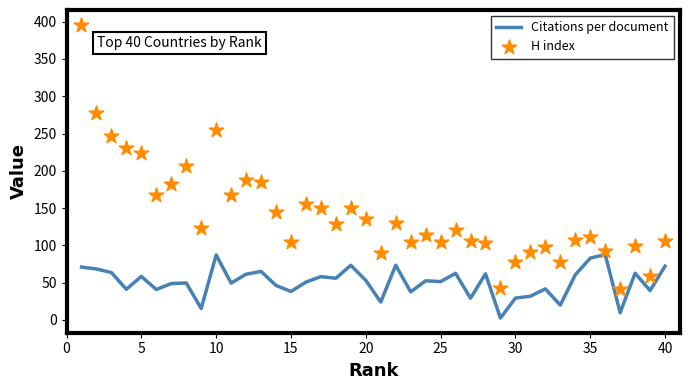

Which series reaches the minimum Y coordinate?

Citations per document